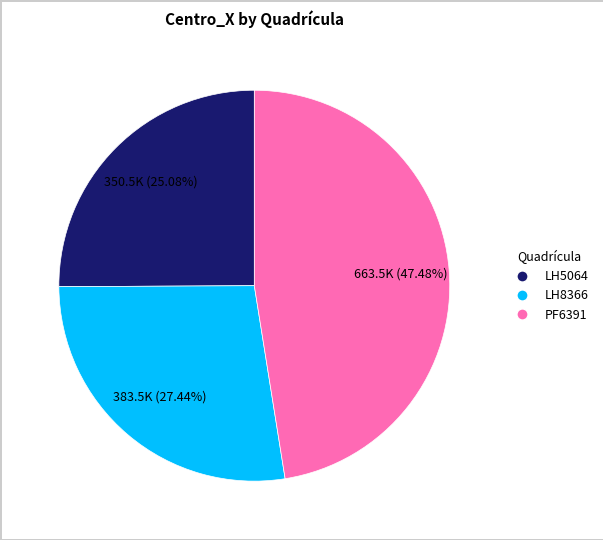

Between LH5064 and PF6391, which is larger?

PF6391